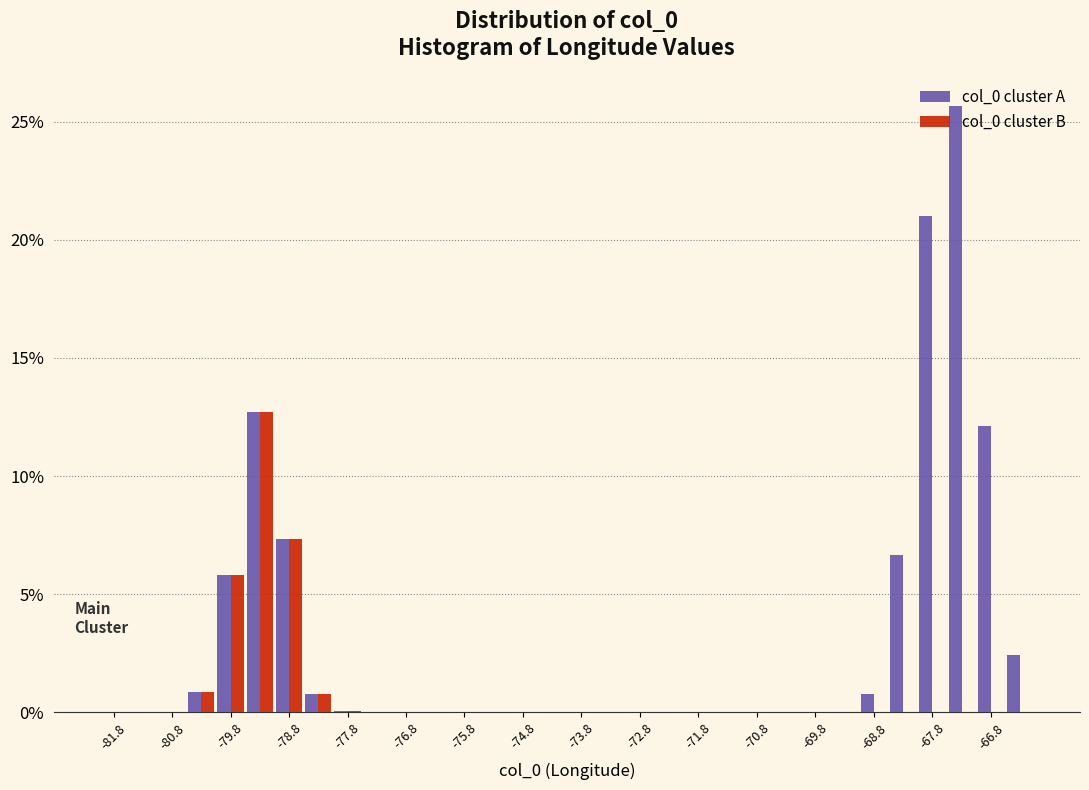

Reading left to right, transcribe this chart: for each range on the x-axis, give the height of each series' bar. The values are not printed on the chart, so give them approximately, as read against the axis.

-82.0 to -81.5: col_0 cluster A=0	col_0 cluster B=0
-81.5 to -81.0: col_0 cluster A=0	col_0 cluster B=0
-81.0 to -80.5: col_0 cluster A=0	col_0 cluster B=0
-80.5 to -80.0: col_0 cluster A=1.0	col_0 cluster B=1.0
-80.0 to -79.5: col_0 cluster A=6.0	col_0 cluster B=6.0
-79.5 to -79.0: col_0 cluster A=12.5	col_0 cluster B=12.5
-79.0 to -78.5: col_0 cluster A=7.5	col_0 cluster B=7.5
-78.5 to -78.0: col_0 cluster A=1.0	col_0 cluster B=1.0
-78.0 to -77.5: col_0 cluster A=under 0.5	col_0 cluster B=under 0.5
-77.5 to -77.0: col_0 cluster A=0	col_0 cluster B=0
-77.0 to -76.5: col_0 cluster A=0	col_0 cluster B=0
-76.5 to -76.0: col_0 cluster A=0	col_0 cluster B=0
-76.0 to -75.5: col_0 cluster A=0	col_0 cluster B=0
-75.5 to -75.0: col_0 cluster A=0	col_0 cluster B=0
-75.0 to -74.5: col_0 cluster A=0	col_0 cluster B=0
-74.5 to -74.0: col_0 cluster A=0	col_0 cluster B=0
-74.0 to -73.5: col_0 cluster A=0	col_0 cluster B=0
-73.5 to -73.0: col_0 cluster A=0	col_0 cluster B=0
-73.0 to -72.5: col_0 cluster A=0	col_0 cluster B=0
-72.5 to -72.0: col_0 cluster A=0	col_0 cluster B=0
-72.0 to -71.5: col_0 cluster A=0	col_0 cluster B=0
-71.5 to -71.0: col_0 cluster A=0	col_0 cluster B=0
-71.0 to -70.5: col_0 cluster A=0	col_0 cluster B=0
-70.5 to -70.0: col_0 cluster A=0	col_0 cluster B=0
-70.0 to -69.5: col_0 cluster A=0	col_0 cluster B=0
-69.5 to -69.0: col_0 cluster A=under 0.5	col_0 cluster B=0
-69.0 to -68.5: col_0 cluster A=1.0	col_0 cluster B=0
-68.5 to -68.0: col_0 cluster A=6.5	col_0 cluster B=0
-68.0 to -67.5: col_0 cluster A=21.0	col_0 cluster B=0
-67.5 to -67.0: col_0 cluster A=25.5	col_0 cluster B=0
-67.0 to -66.5: col_0 cluster A=12.0	col_0 cluster B=0
-66.5 to -66.0: col_0 cluster A=2.5	col_0 cluster B=0